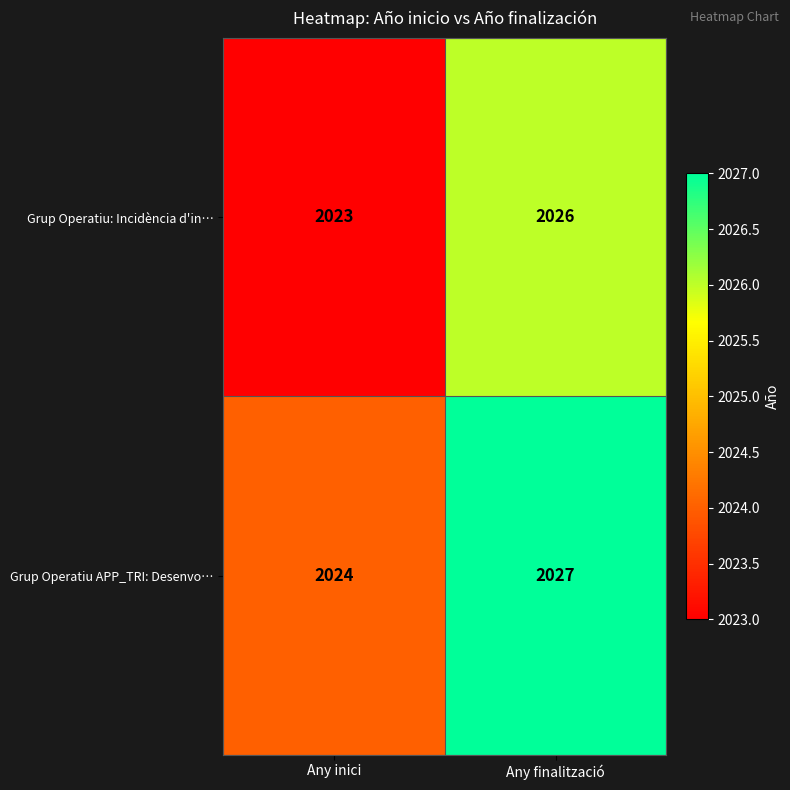

The Grup Operatiu: Incidència d'in… series shows 3018 at Any finalització. True or false?

False